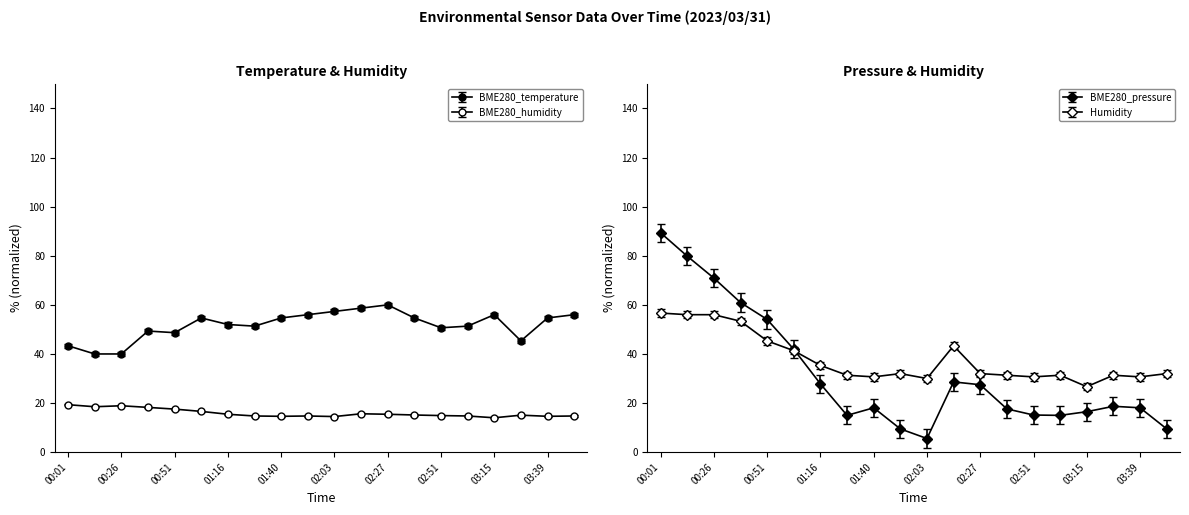

What is the label of the 19th point from the right?

00:13